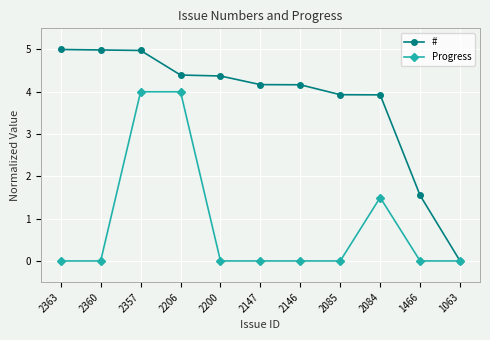

What is the total value across all series at 2085?

3.9